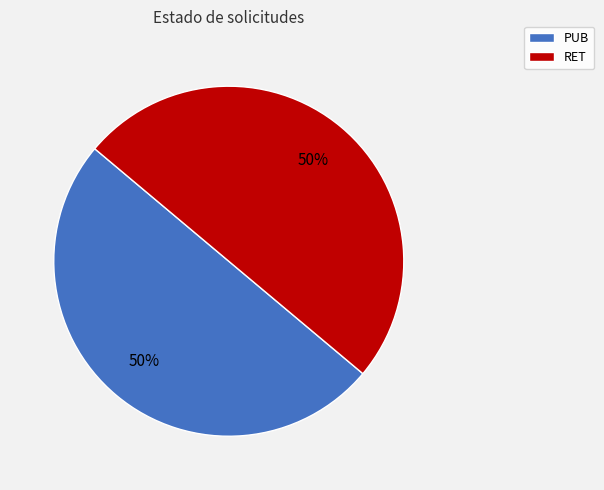

Do RET and PUB together represent more than half of the pie?

Yes